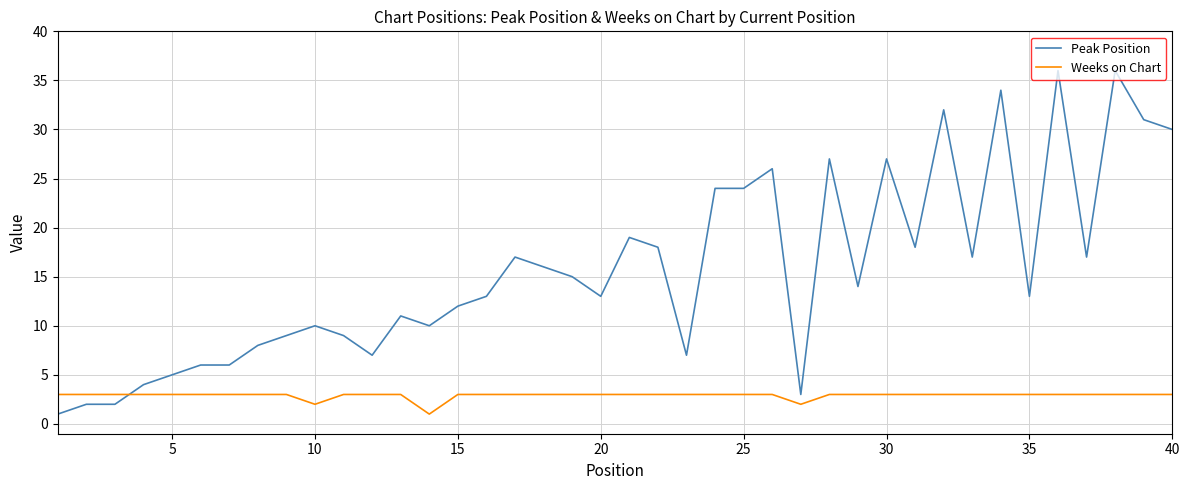

List the series in order of their overall mean, highest first.

Peak Position, Weeks on Chart